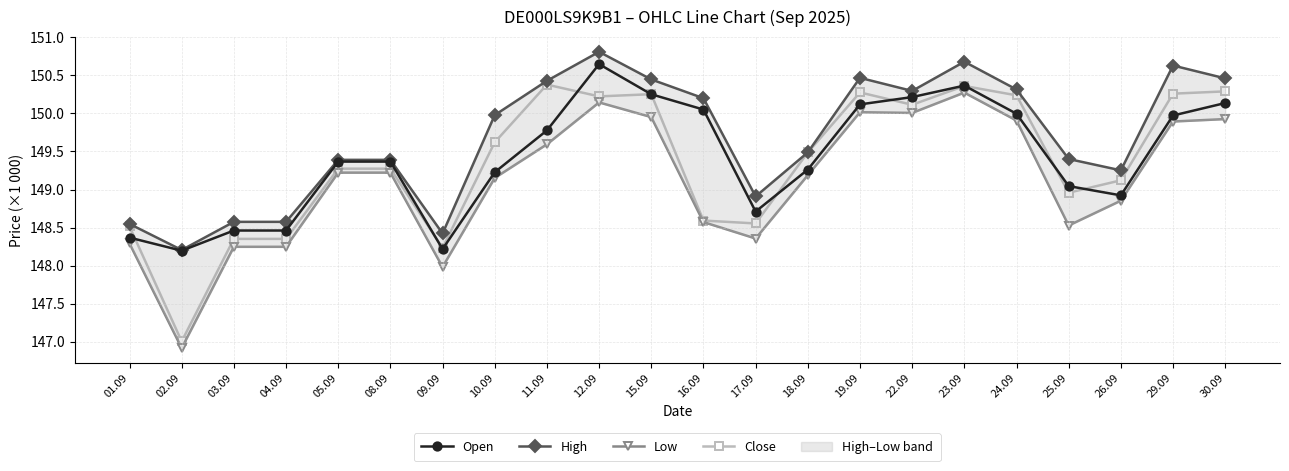

Reading left to right, extract all data points from this chart.

Open: 148368	148196	148461	148461	149367	149367	148217	149227	149777	150648	150252	150051	148710	149262	150119	150215	150366	149996	149045	148923	149973	150137
High: 148548	148205	148575	148575	149390	149390	148422	149978	150429	150810	150447	150200	148909	149488	150468	150296	150680	150315	149401	149252	150630	150461
Low: 148291	146915	148247	148247	149222	149222	147982	149152	149594	150145	149952	148572	148356	149188	150016	150007	150274	149907	148527	148853	149894	149926
Close: 148515	147004	148351	148351	149274	149274	148232	149621	150379	150224	150253	148592	148554	149487	150276	150114	150361	150238	148958	149121	150260	150290